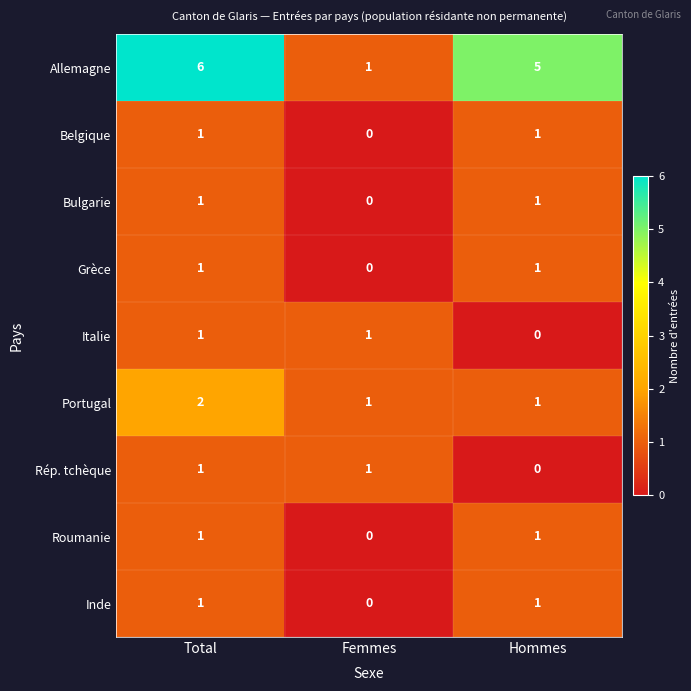

How many values in the Allemagne series are below 5?

1